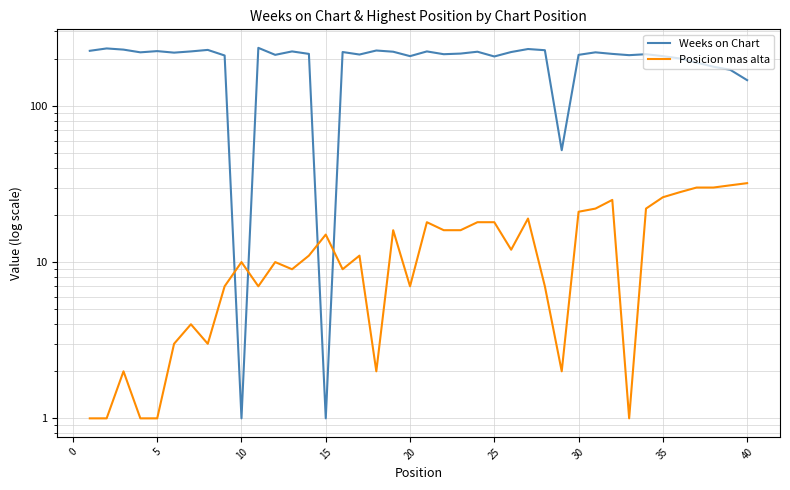

Rank the series by their maximum value, from lowest to highest.

Posicion mas alta, Weeks on Chart